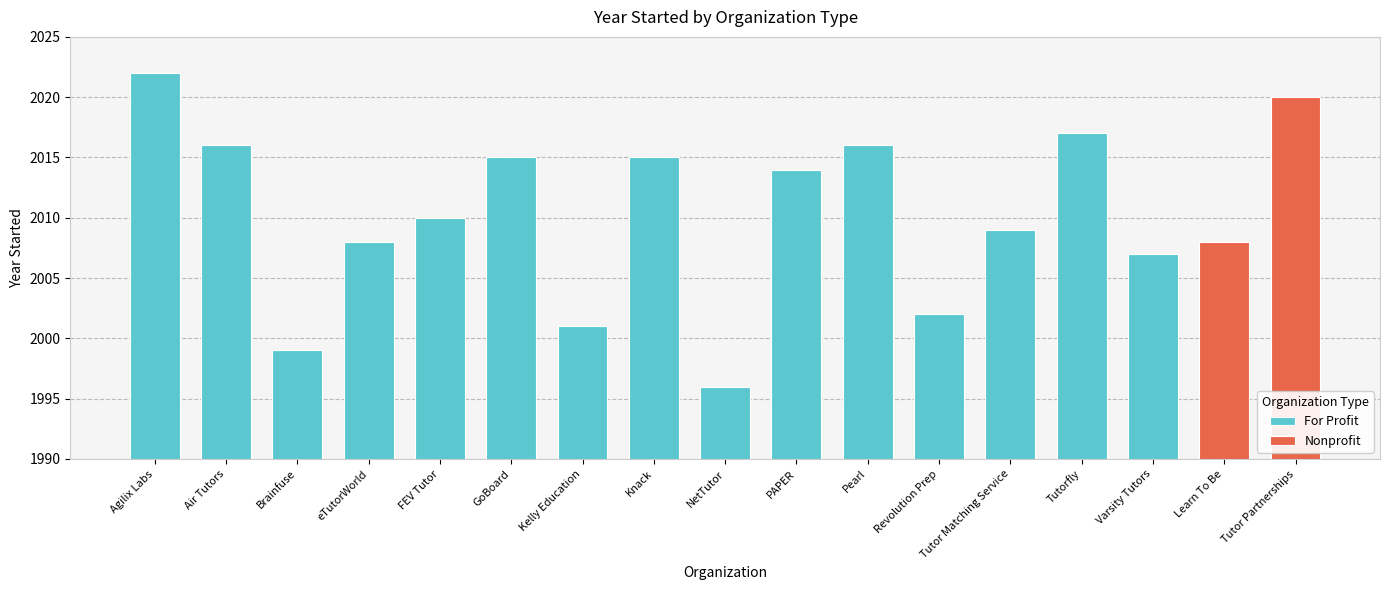

The value of For Profit at NetTutor is 2794. True or false?

False